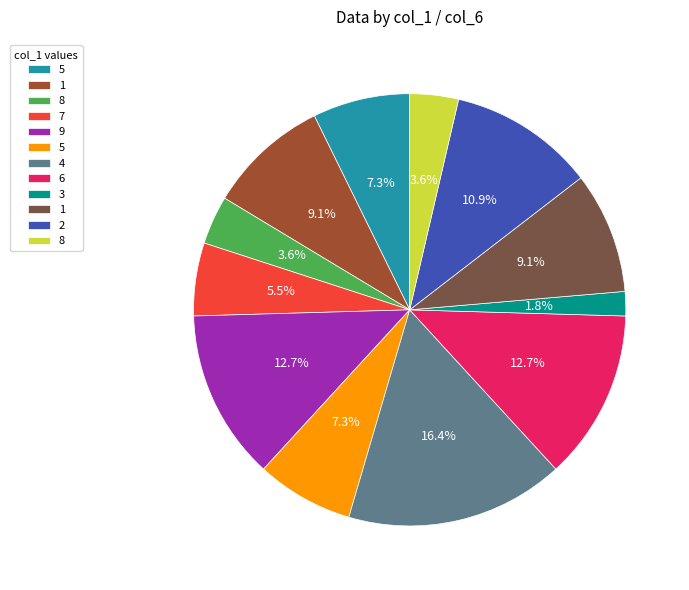

Is there any slice that represents more than half of the pie?

No